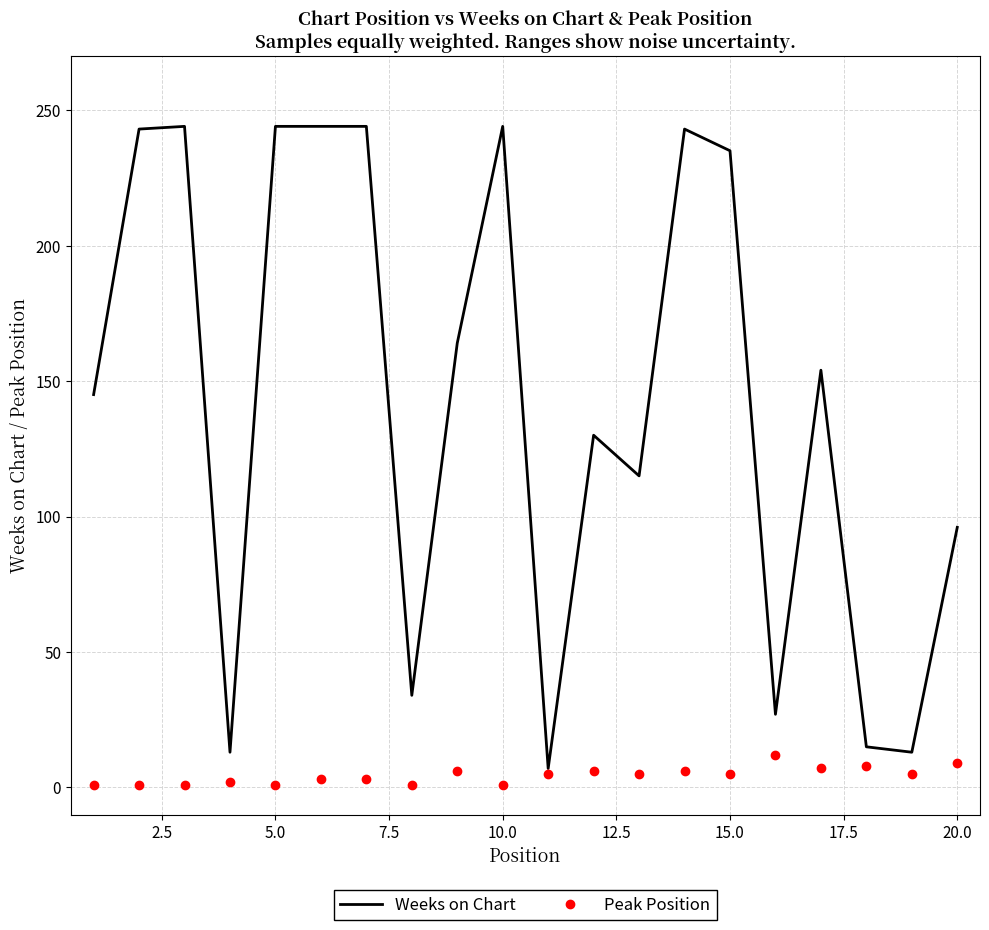

Which series has the largest range (max minus min)?

Weeks on Chart